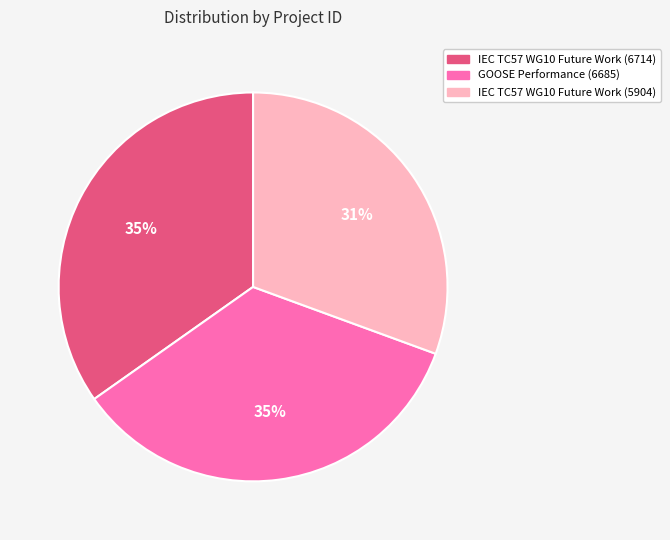

Count the number of slices in the pie.

3